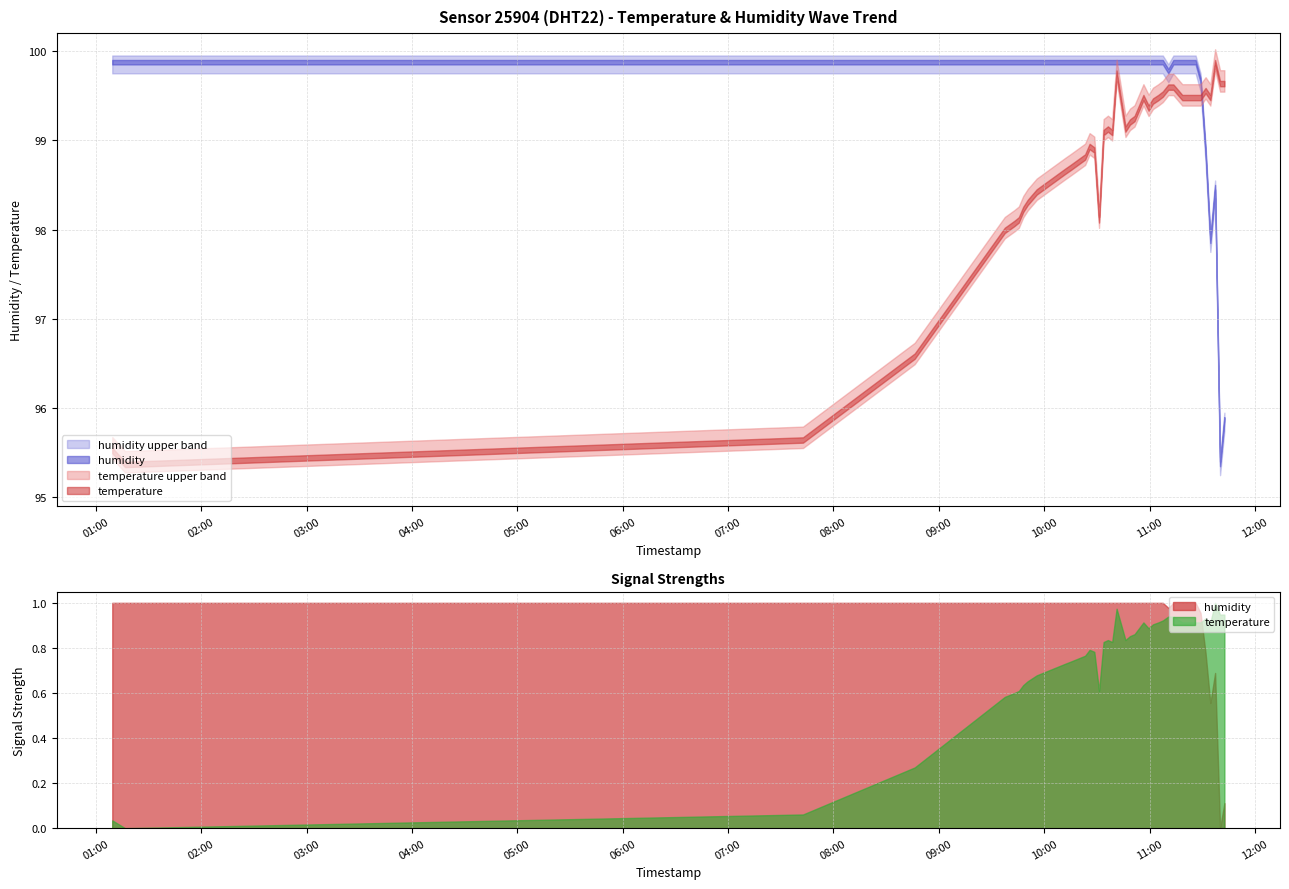

Rank the series by their average value, from lowest to highest.

temperature, humidity